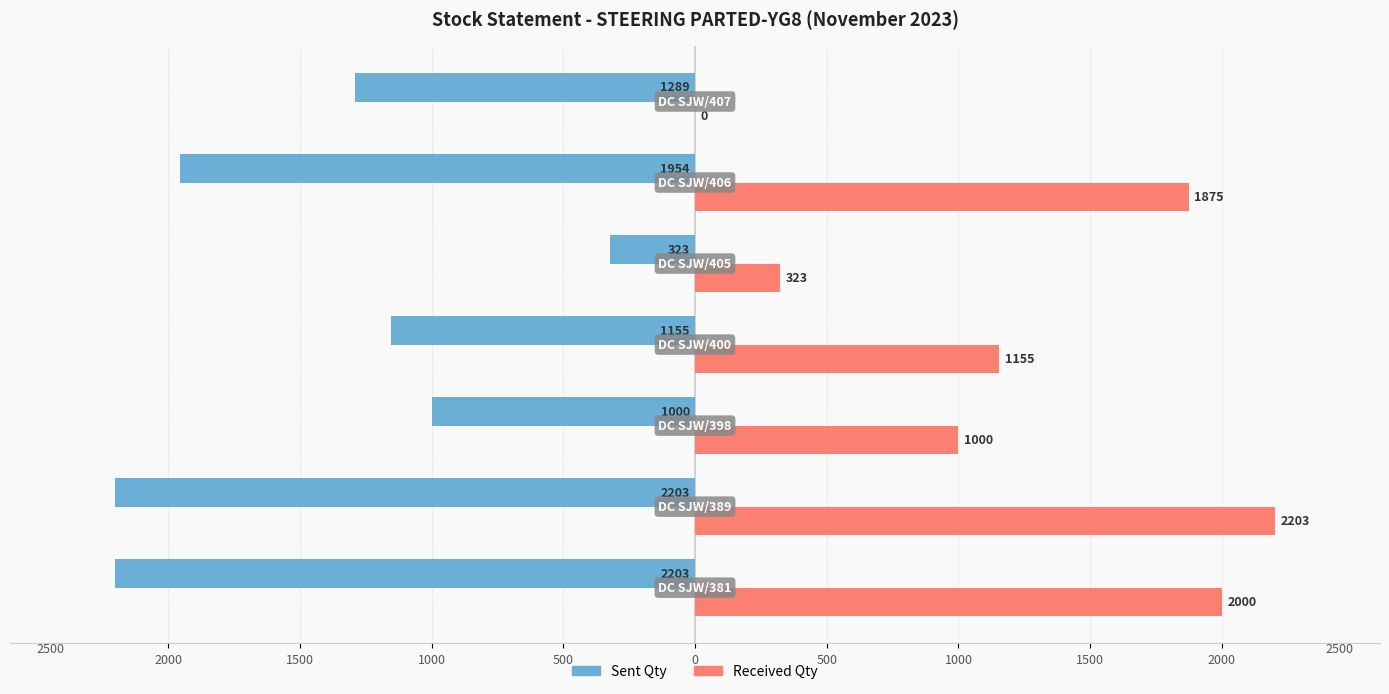

What are all the series names shown in the legend?

Sent Qty, Received Qty